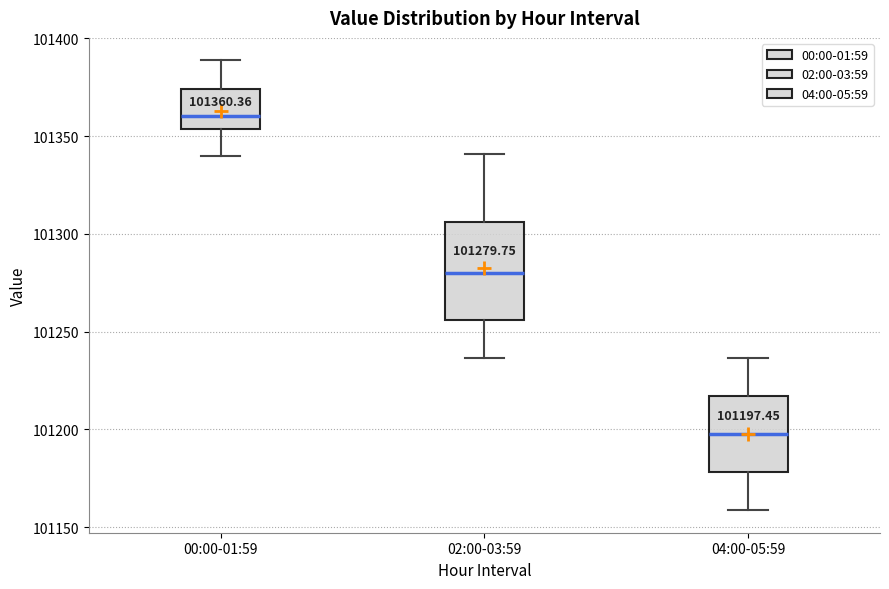

Which box is the tallest, from its lower edge to its upper edge?

02:00-03:59